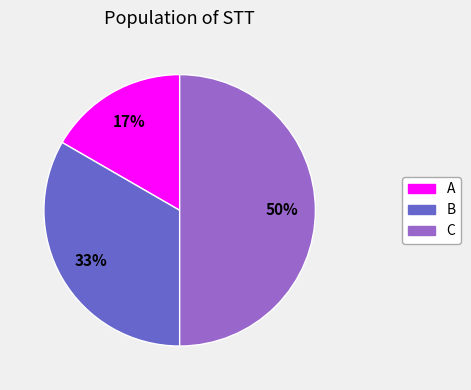

Between A and C, which is larger?

C